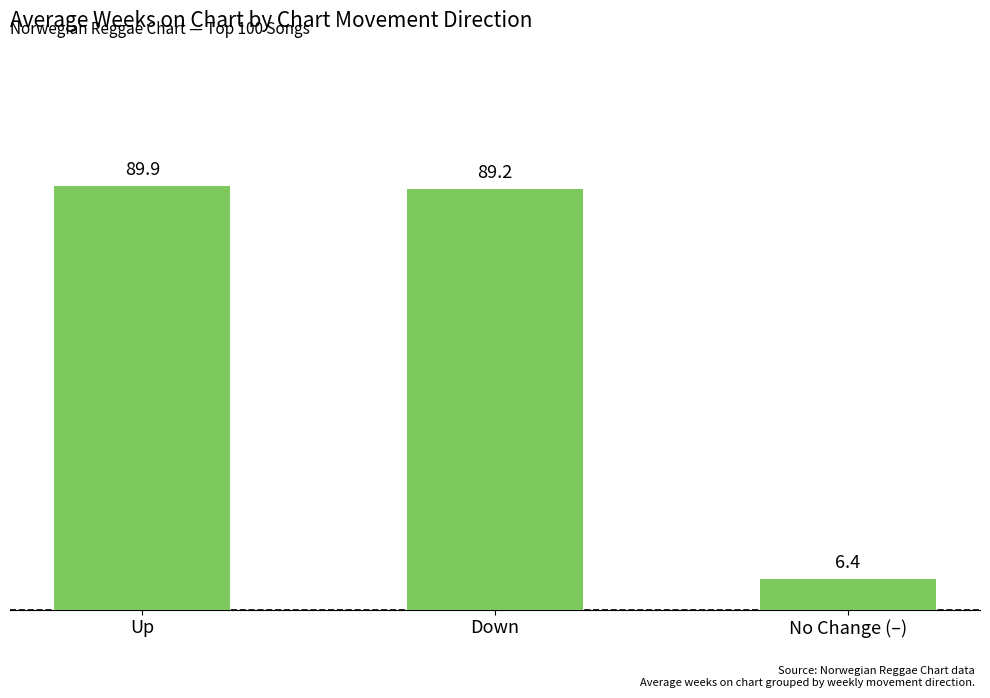

What is the sum of the values at Up and Down?

179.1